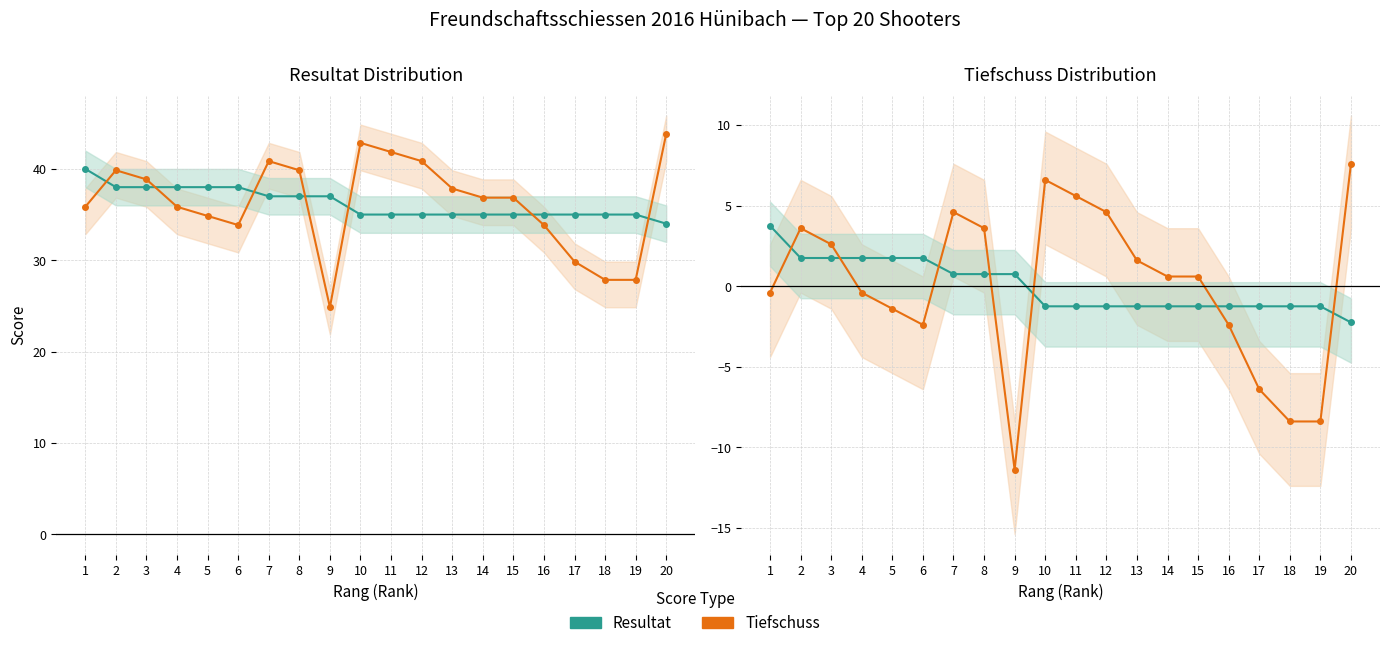

Reading right to left, what are all the values shown in this chart?

Resultat: 20=-2.2	19=-1.2	18=-1.2	17=-1.2	16=-1.2	15=-1.2	14=-1.2	13=-1.2	12=-1.2	11=-1.2	10=-1.2	9=0.8	8=0.8	7=0.8	6=1.8	5=1.8	4=1.8	3=1.8	2=1.8	1=3.8
Tiefschuss: 20=7.6	19=-8.4	18=-8.4	17=-6.4	16=-2.4	15=0.6	14=0.6	13=1.6	12=4.6	11=5.6	10=6.6	9=-11.4	8=3.6	7=4.6	6=-2.4	5=-1.4	4=-0.4	3=2.6	2=3.6	1=-0.4